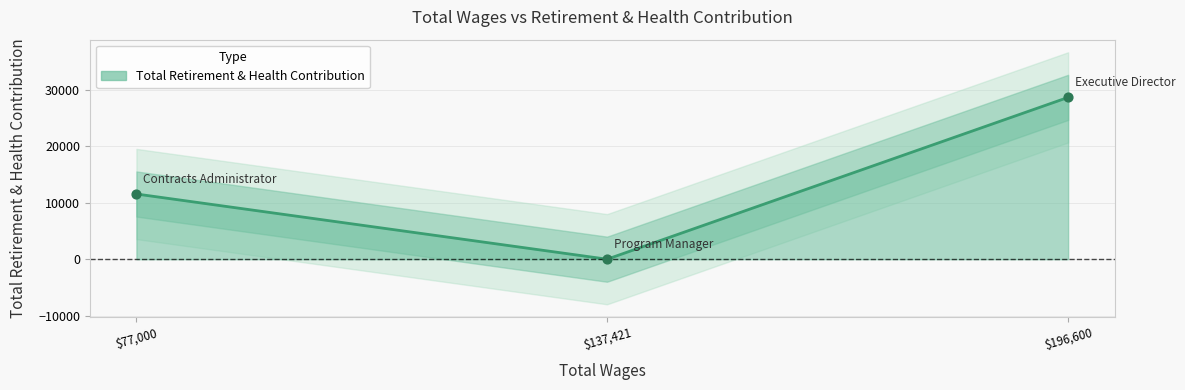

What is the change in value from Program Manager to Contracts Administrator?

+11565